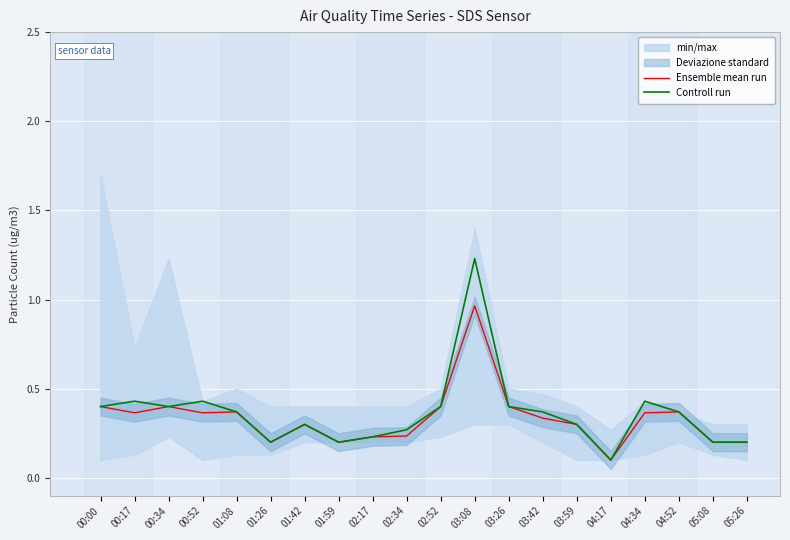

True or false: Controll run and Ensemble mean run intersect in this chart.

False